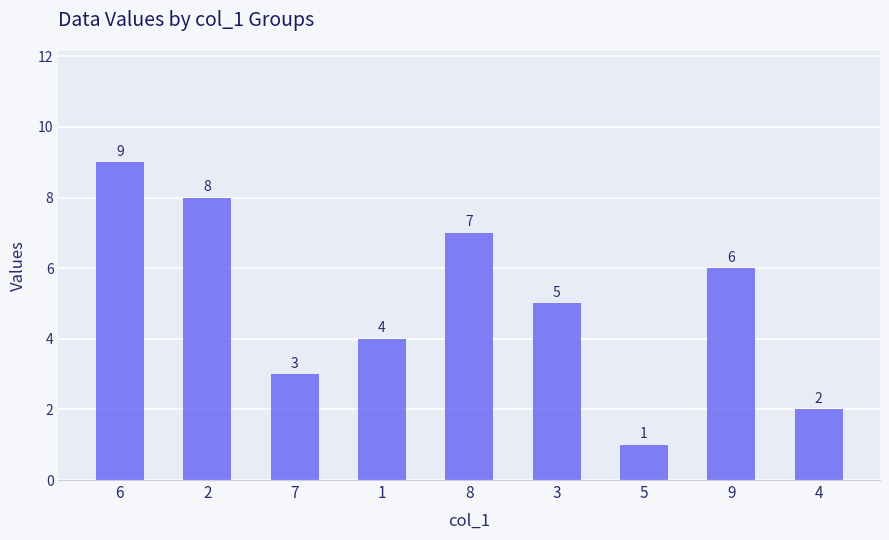

List the labels in order of value, smallest first.

5, 4, 7, 1, 3, 9, 8, 2, 6